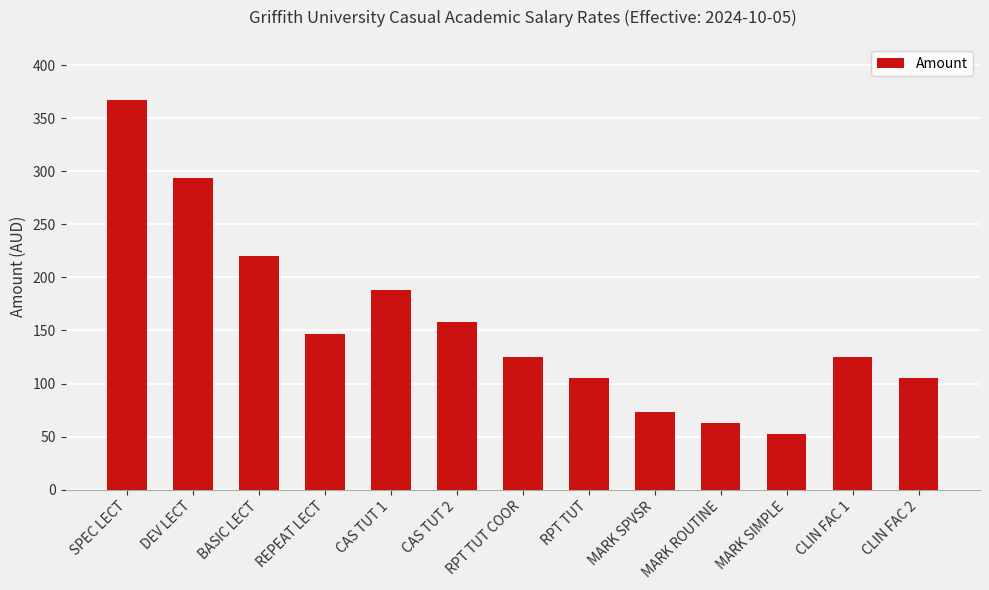

What position from the right is MARK ROUTINE?

4